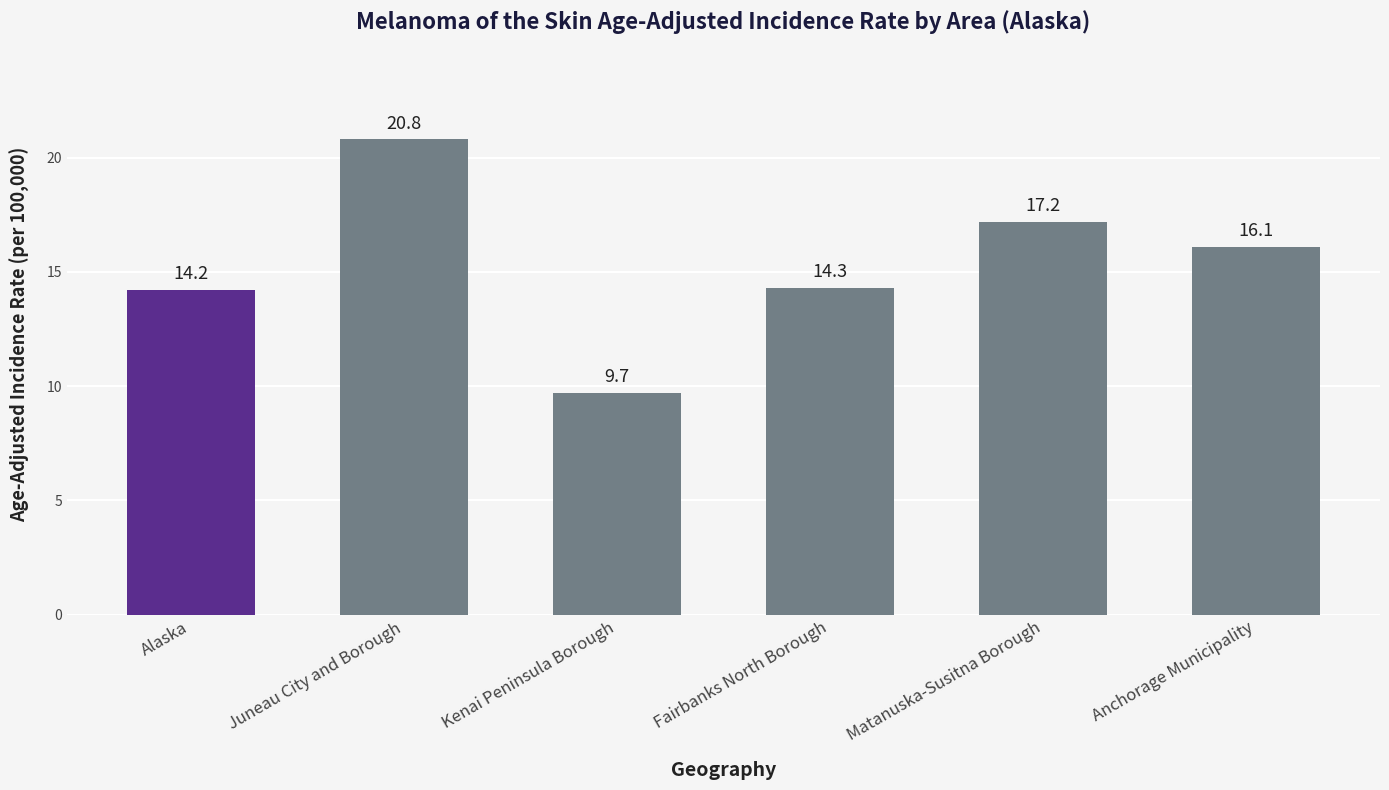

The chart shows a value of 17.2 at Matanuska-Susitna Borough. True or false?

True